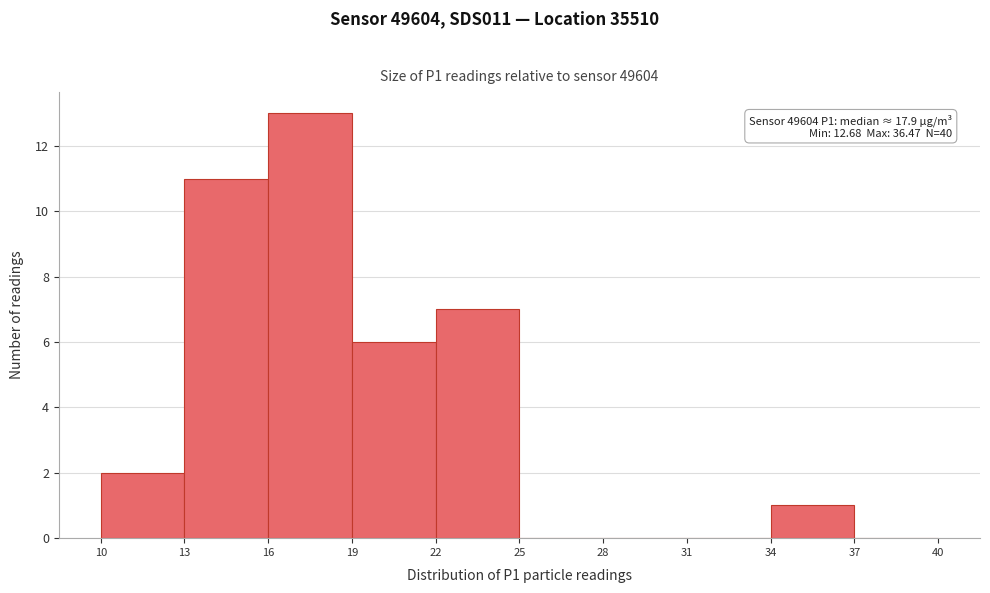

Which range on the x-axis has the tallest bar?

16 to 19